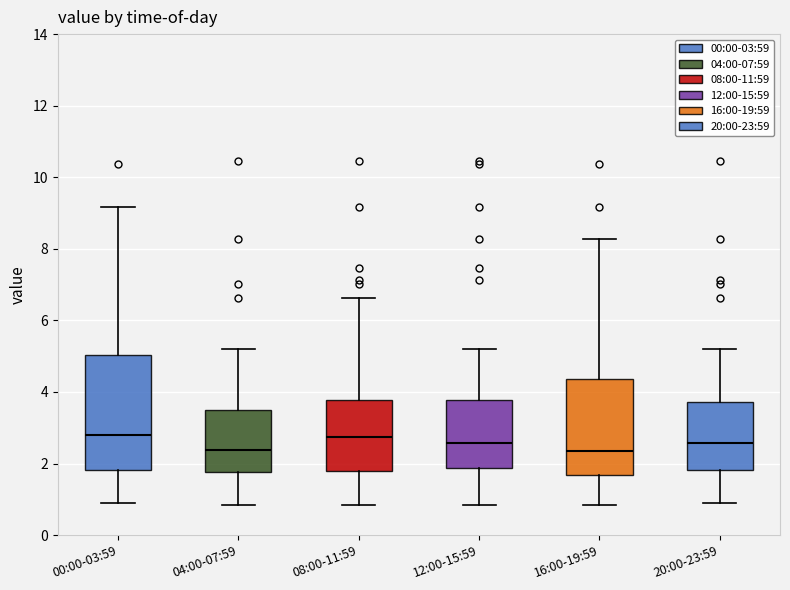

Where does the median line of the box for 08:00-11:59 sit on the y-axis? The values are not printed on the chart, so give them approximately, as read against the axis.

2.8